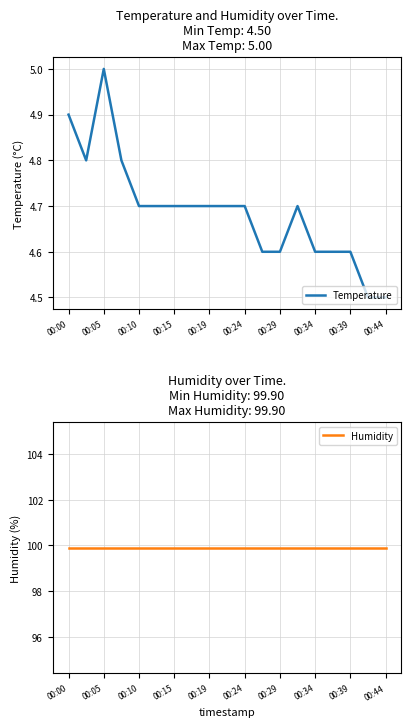

At which category does Temperature reach its first local peak?

00:05